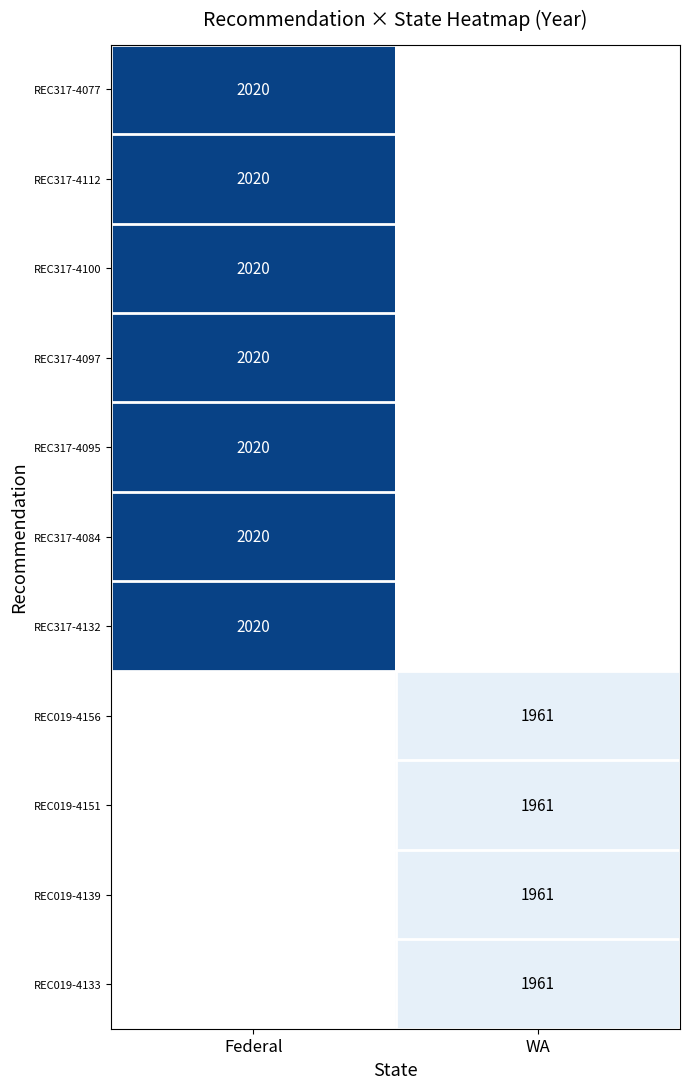

True or false: REC019-4156 has a value of 1961 at WA.

True